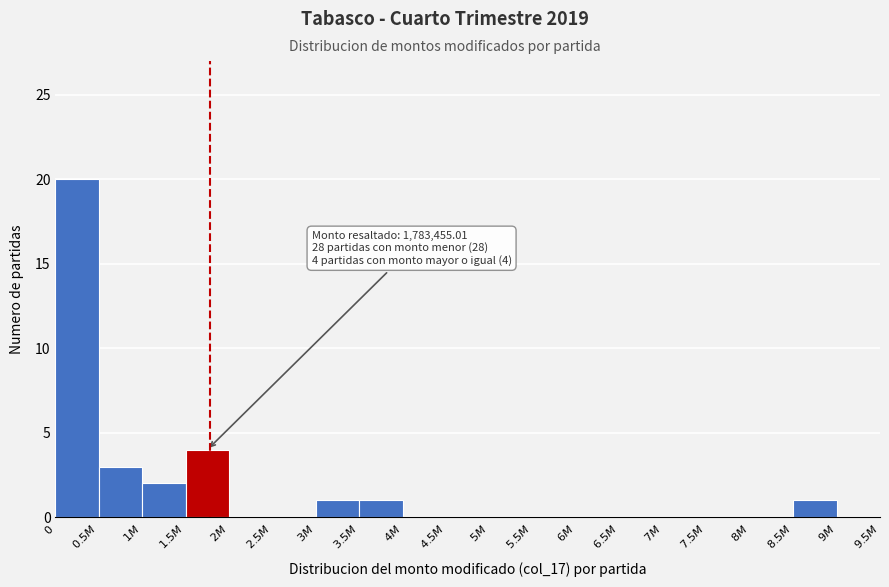

What is the maximum value shown in the chart?

20